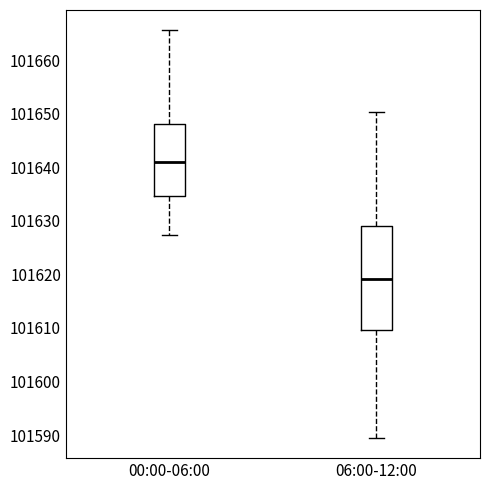

Reading left to right, transcribe this box plot: for each box, give where its median line is, the range the box spans, and where its two whiskers end, as read against the y-axis. The values are not printed on the chart, so give them approximately, as read against the axis.

00:00-06:00: median 101641, box 101635 to 101648, whiskers 101627 to 101666
06:00-12:00: median 101619, box 101610 to 101629, whiskers 101590 to 101650